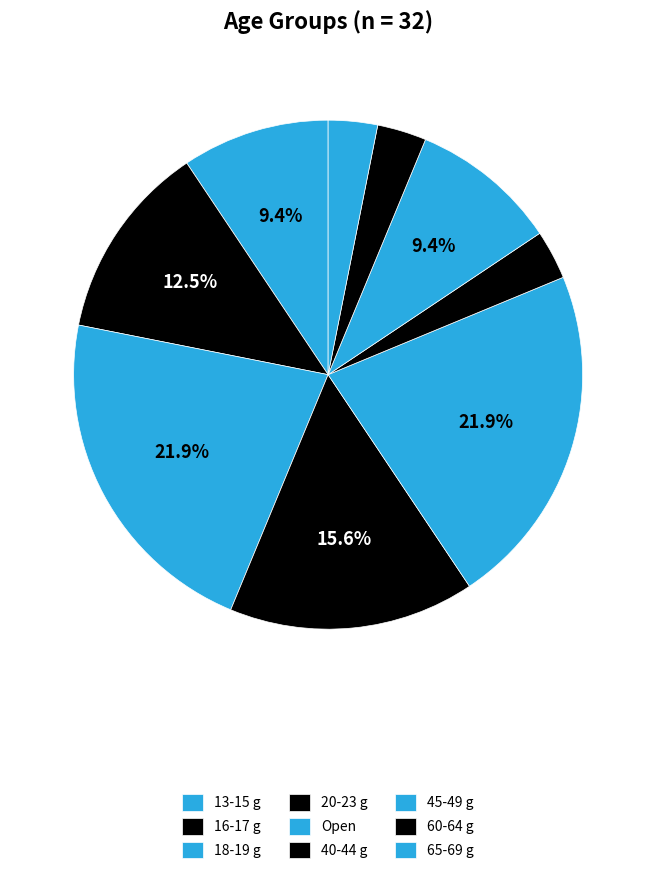

Combined, do 13-15 g and 45-49 g account for over 50%?

No